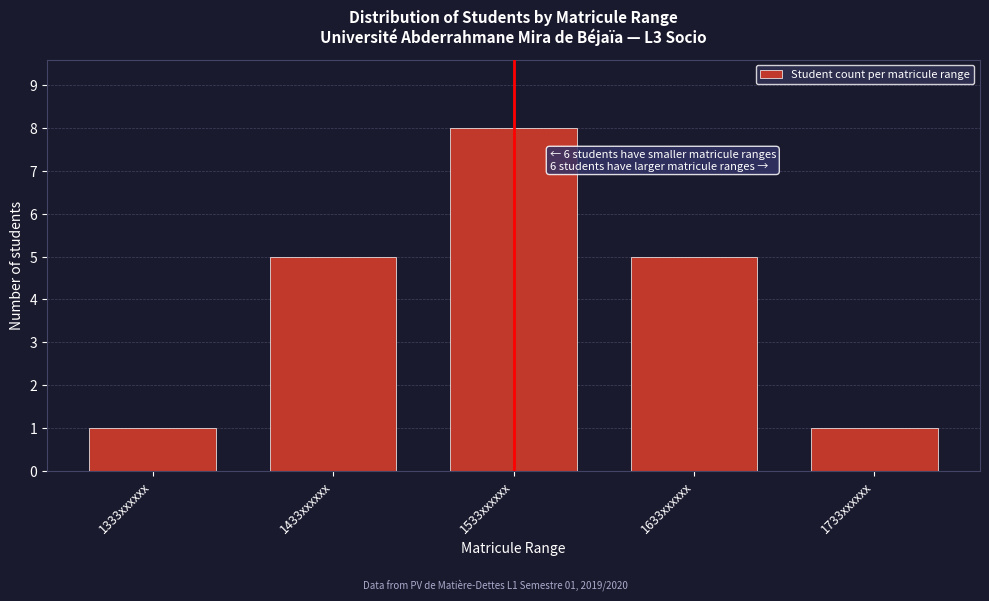

Reading left to right, what are all the values shown in this chart?

1333xxxxxx=1	1433xxxxxx=5	1533xxxxxx=8	1633xxxxxx=5	1733xxxxxx=1